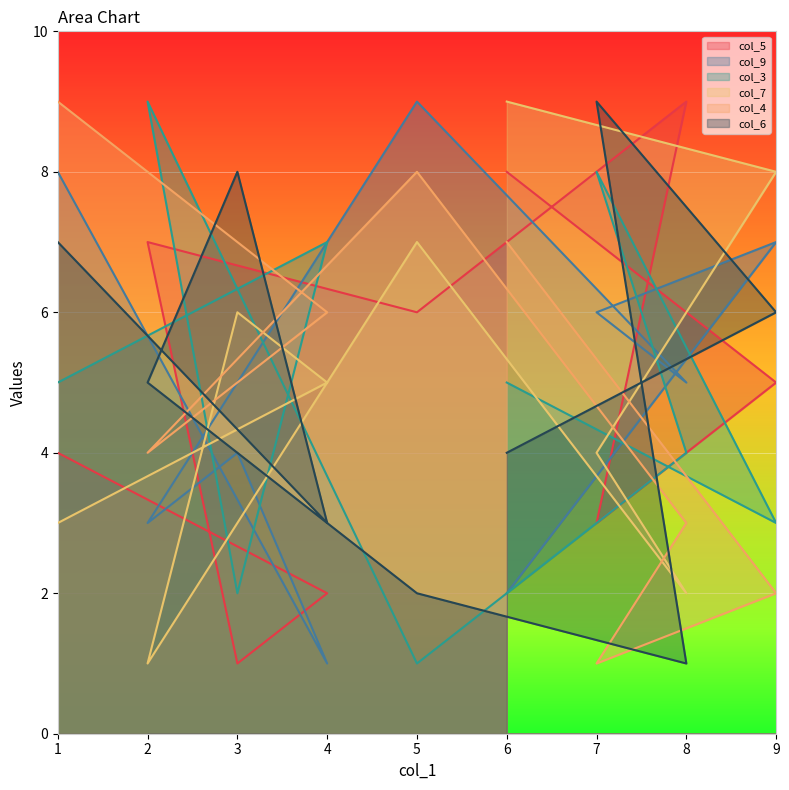

How many col_7 values are between 3 and 7?

5